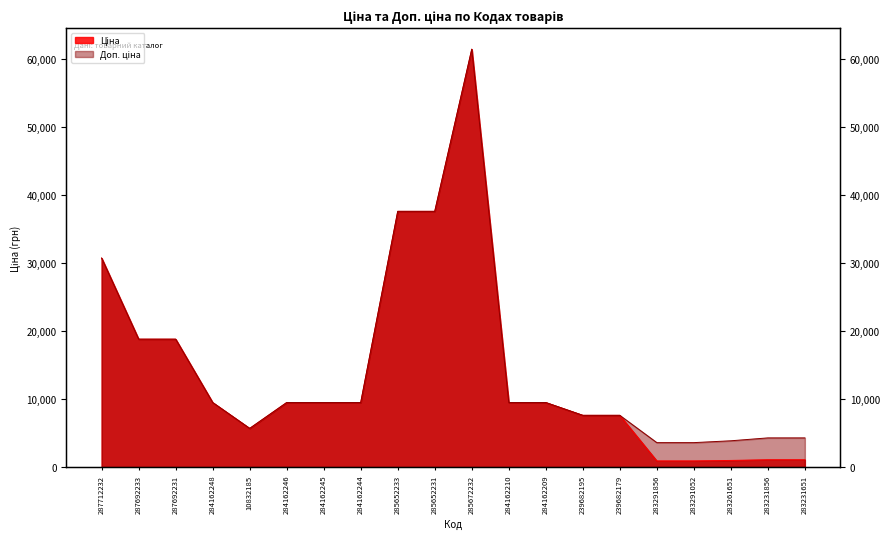

Rank the categories by Ціна value from highest to lowest.

285672232, 285652233, 285652231, 287712232, 287692233, 287692231, 284162248, 284162246, 284162245, 284162244, 284162210, 284162209, 239682195, 239682179, 10832185, 283231856, 283231651, 283261651, 283291856, 283291052